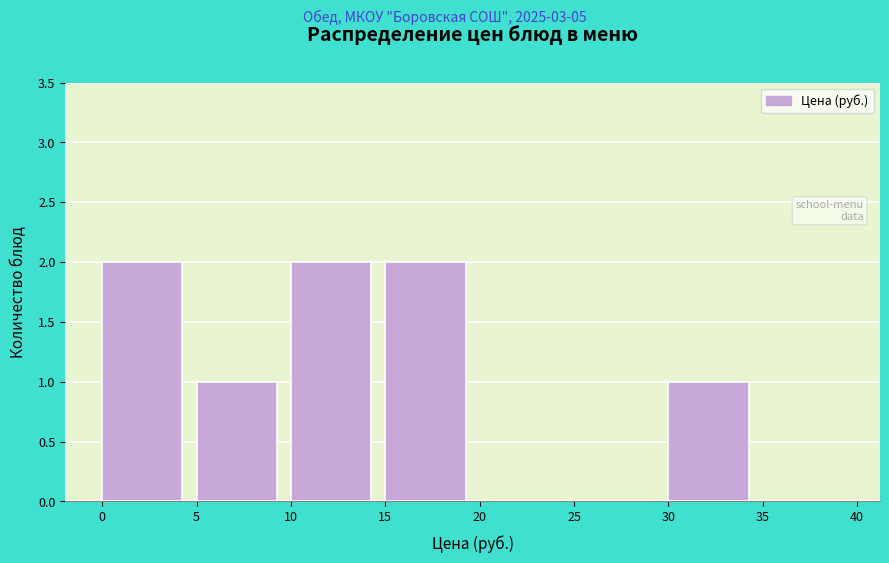

How tall is the bar that spans 30 to 35 on the x-axis? The values are not printed on the chart, so give them approximately, as read against the axis.

1